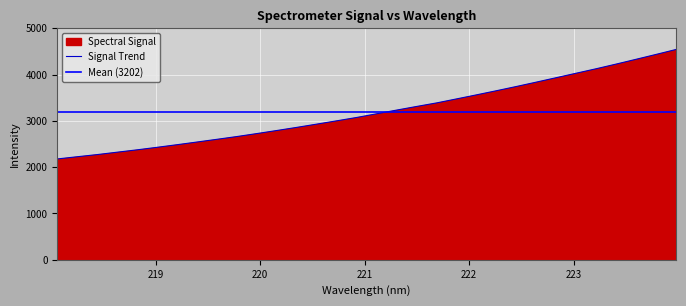

At which label does the data first exceed 3153?

221.1174